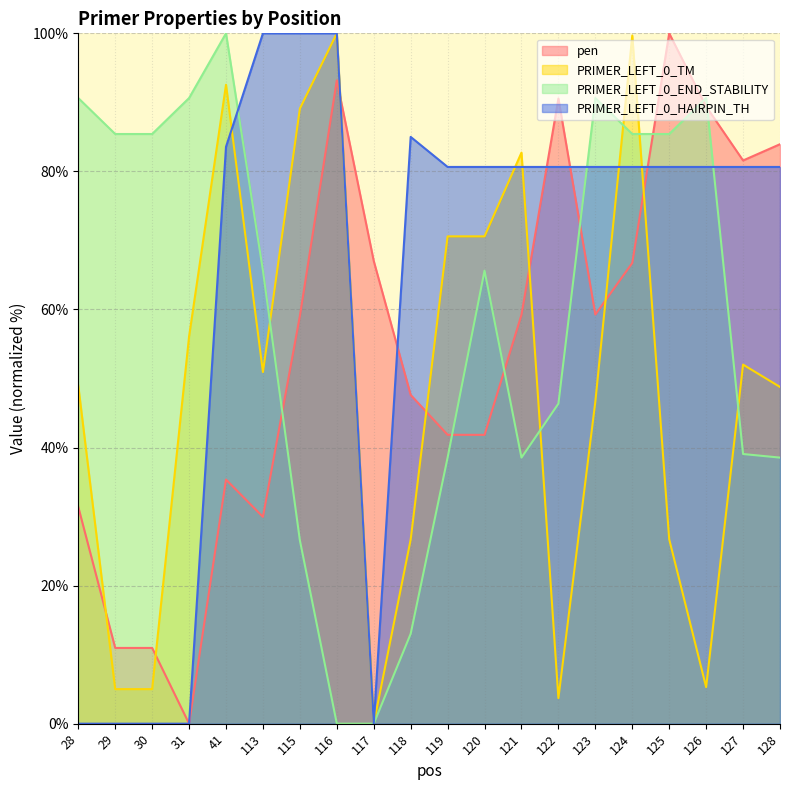

What is the difference between the maximum and minimum values in the PRIMER_LEFT_0_TM series?

100.0